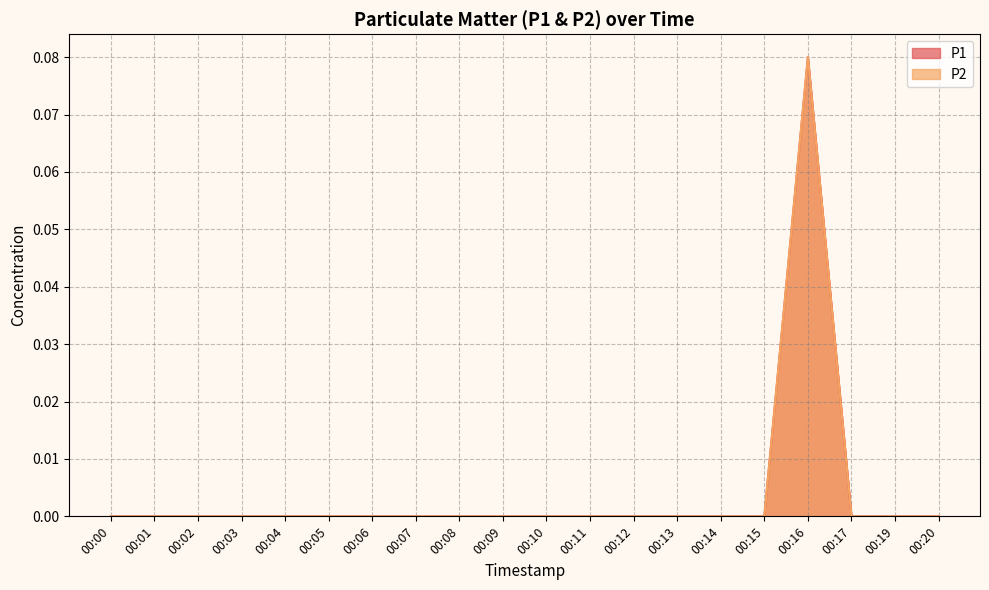

What is the maximum value for P1?

0.1